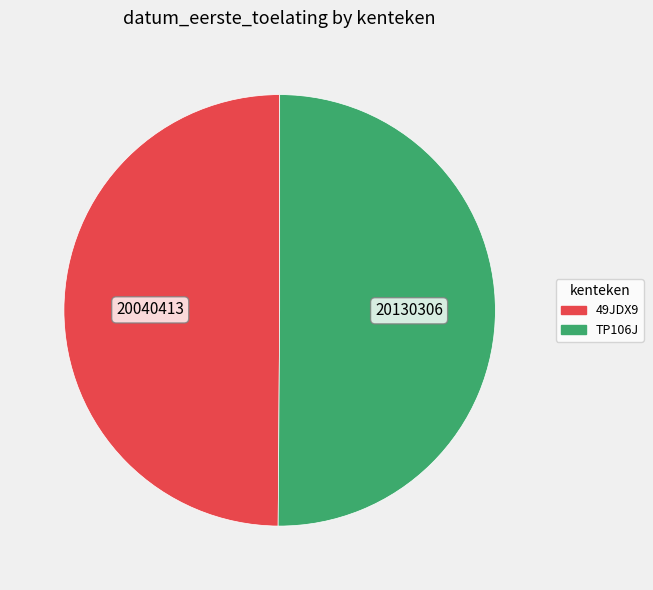

The 49JDX9 slice represents 63% of the pie. True or false?

False